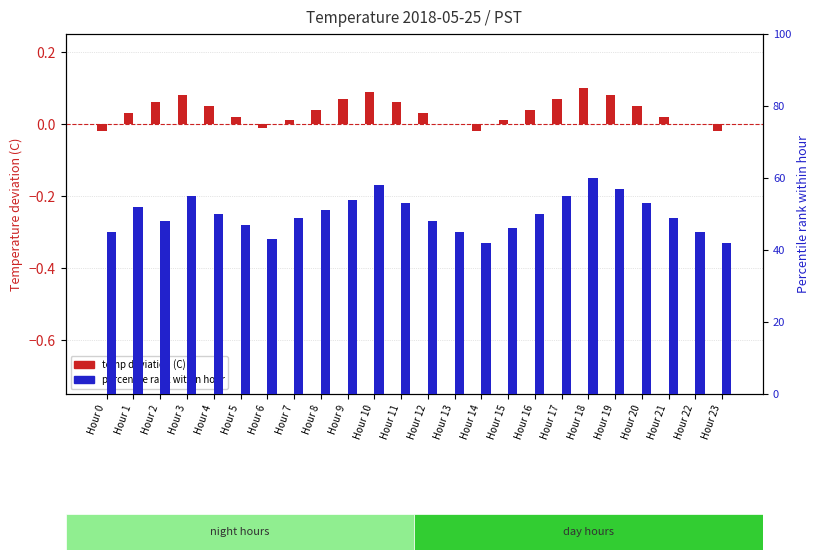

What is the value of the percentile rank within hour bar at the 4th from the left?

55.0